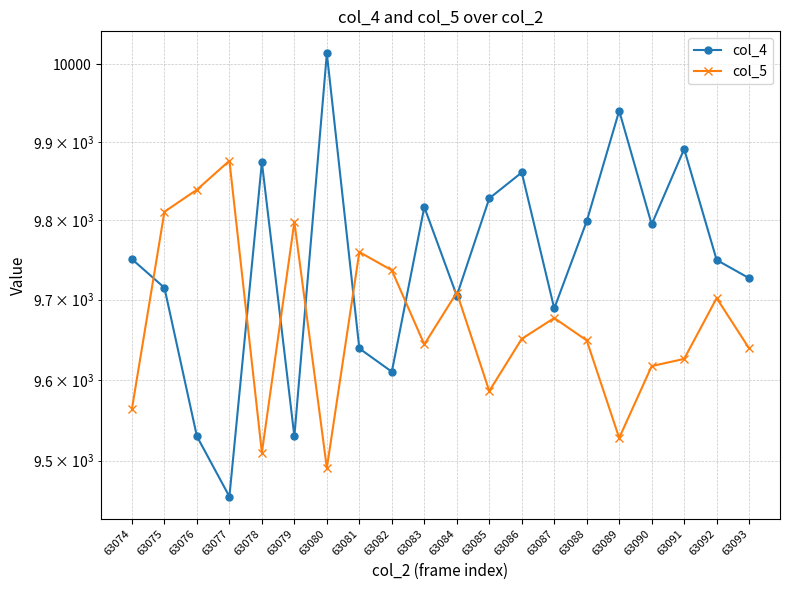

Where does the col_4 series first go above 9751?

63078